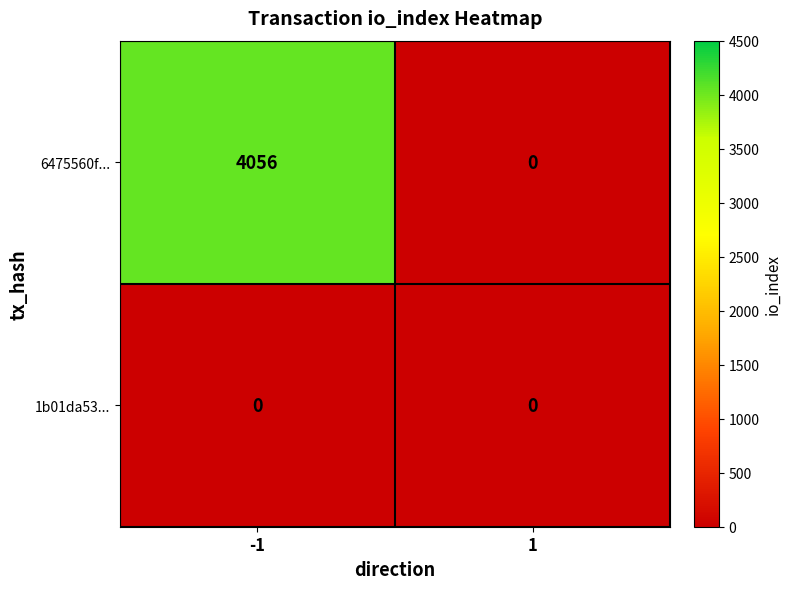

What is the greatest value displayed?

4056